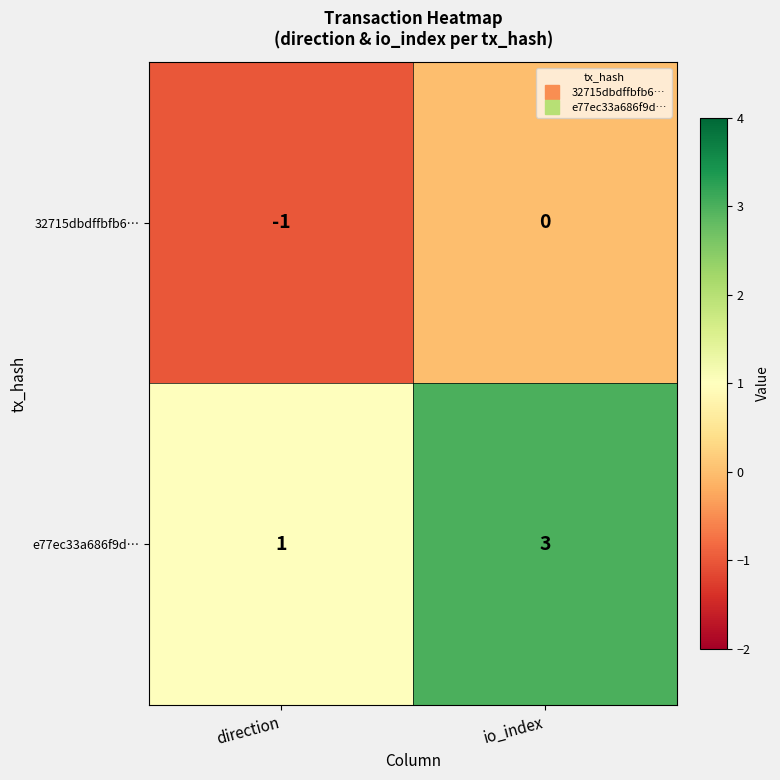

Which series has the widest spread of values?

e77ec33a686f9d…